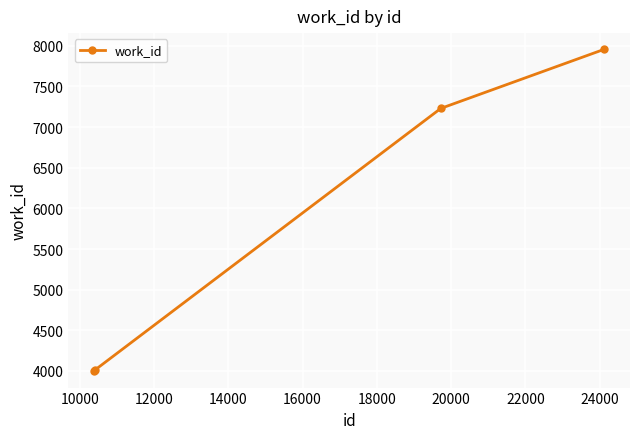

What is the value of the 4th point from the left?

7957